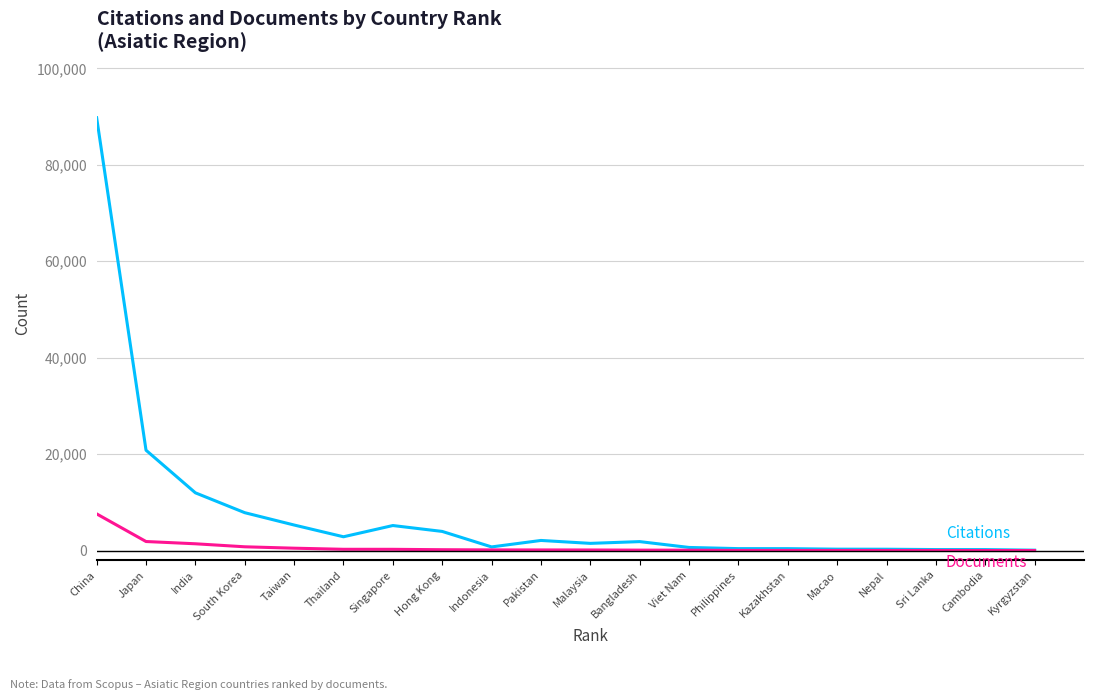

What is the greatest value displayed?

89773